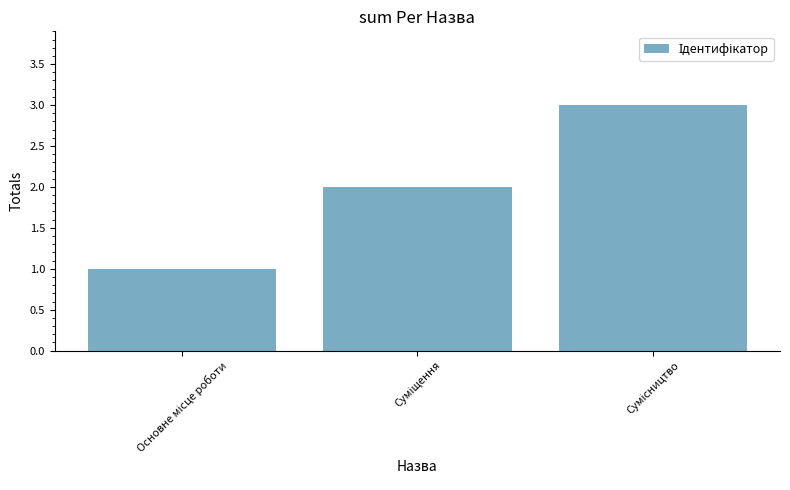

How many bars are there in total?

3